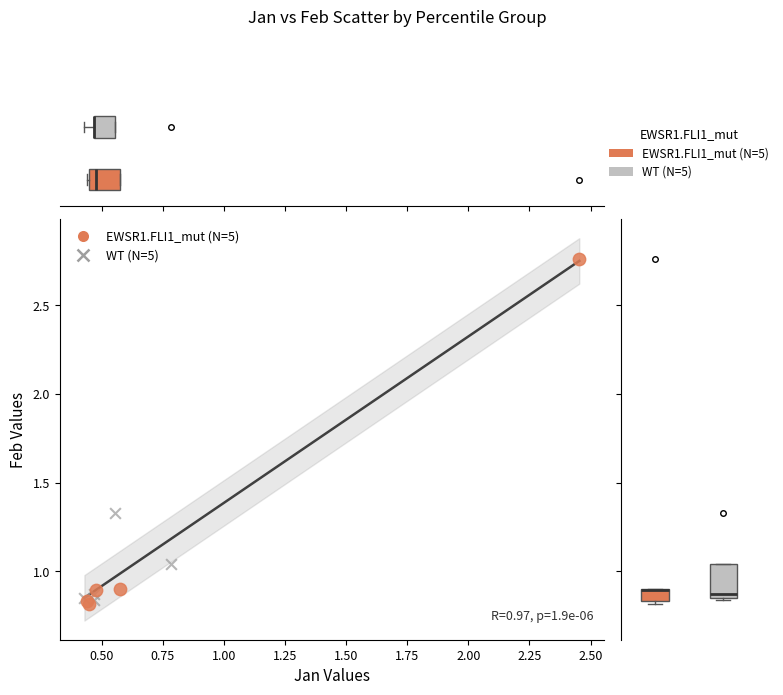

Which series reaches the minimum Y coordinate?

EWSR1.FLI1_mut (N=5)